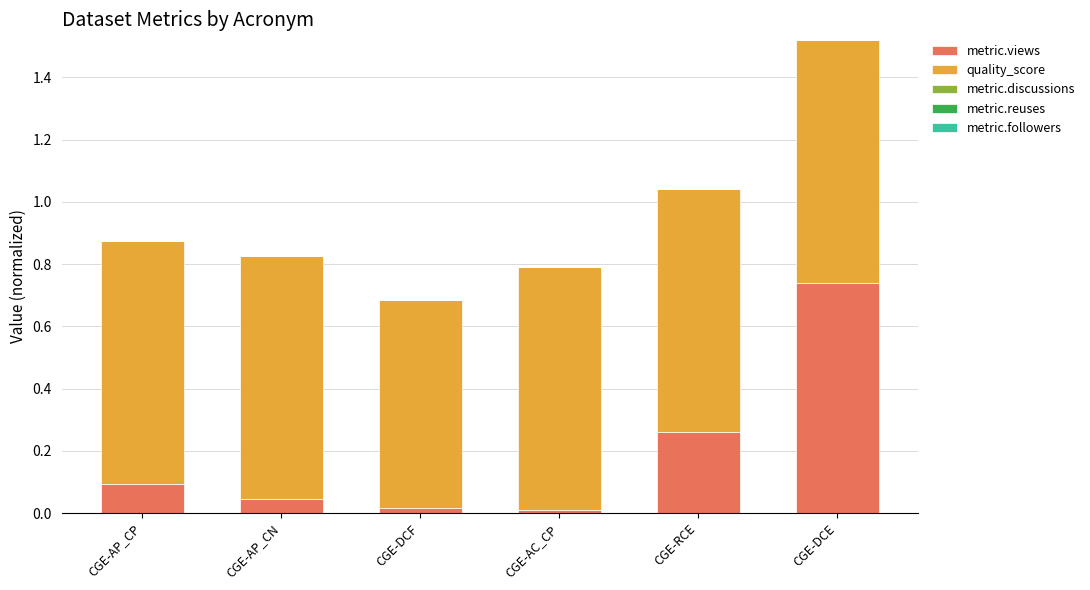

How many bars are there in total?

6